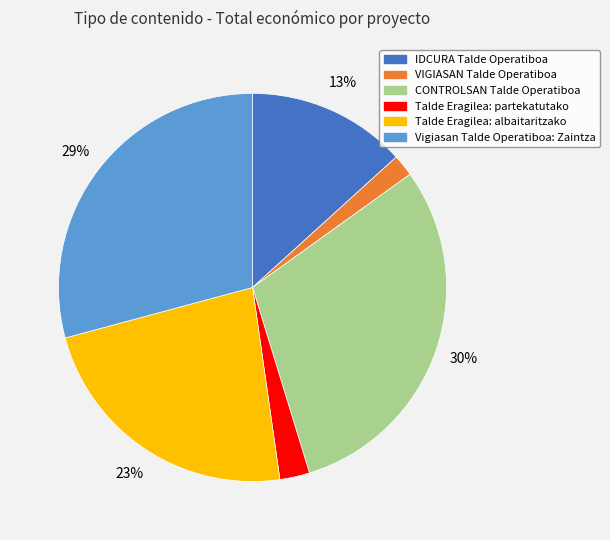

True or false: Vigiasan Talde Operatiboa: Zaintza accounts for 37% of the total.

False